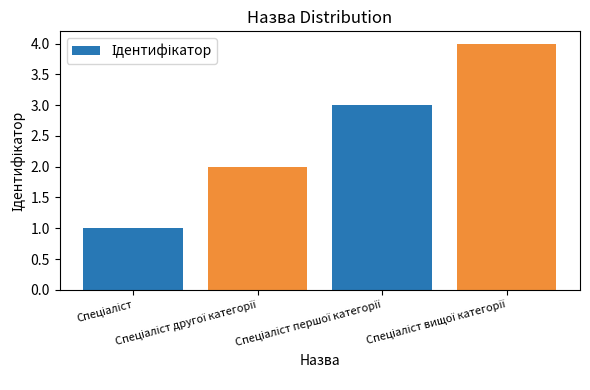

What is the greatest value displayed?

4